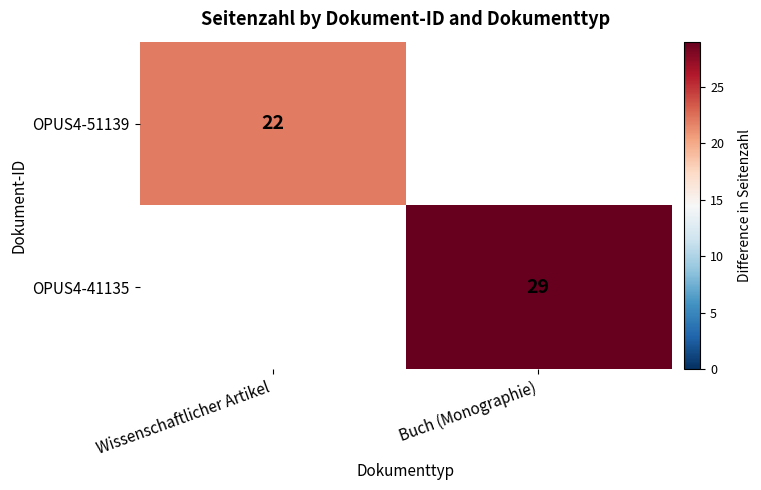

The value of OPUS4-41135 at Buch (Monographie) is 29. True or false?

True